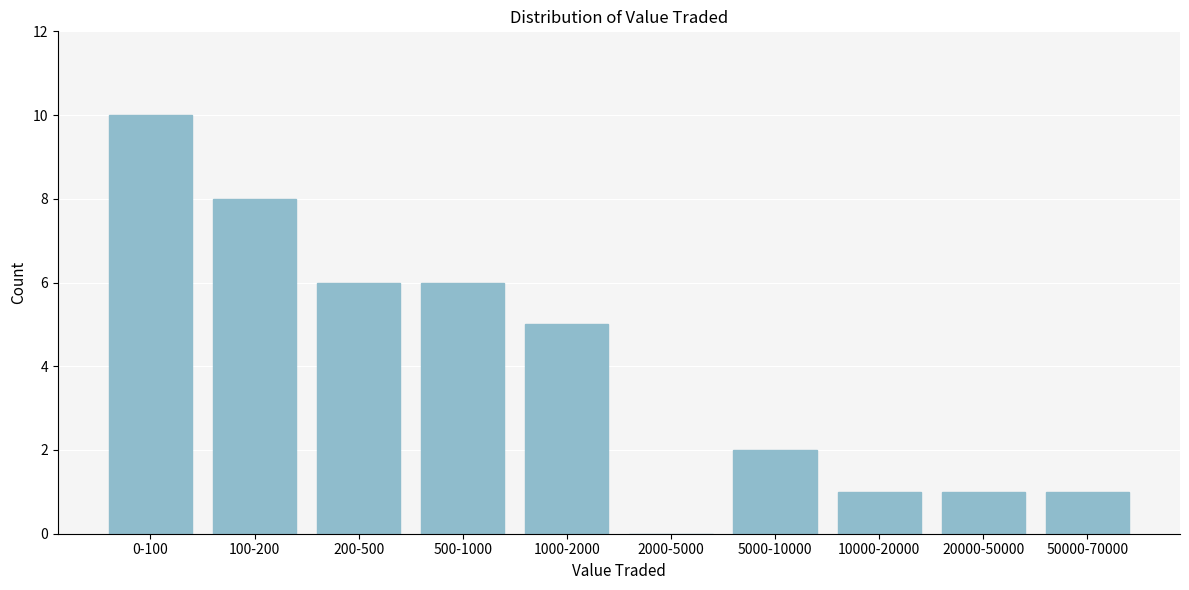

Reading right to left, what are all the values shown in this chart?

50000-70000=1	20000-50000=1	10000-20000=1	5000-10000=2	2000-5000=0	1000-2000=5	500-1000=6	200-500=6	100-200=8	0-100=10